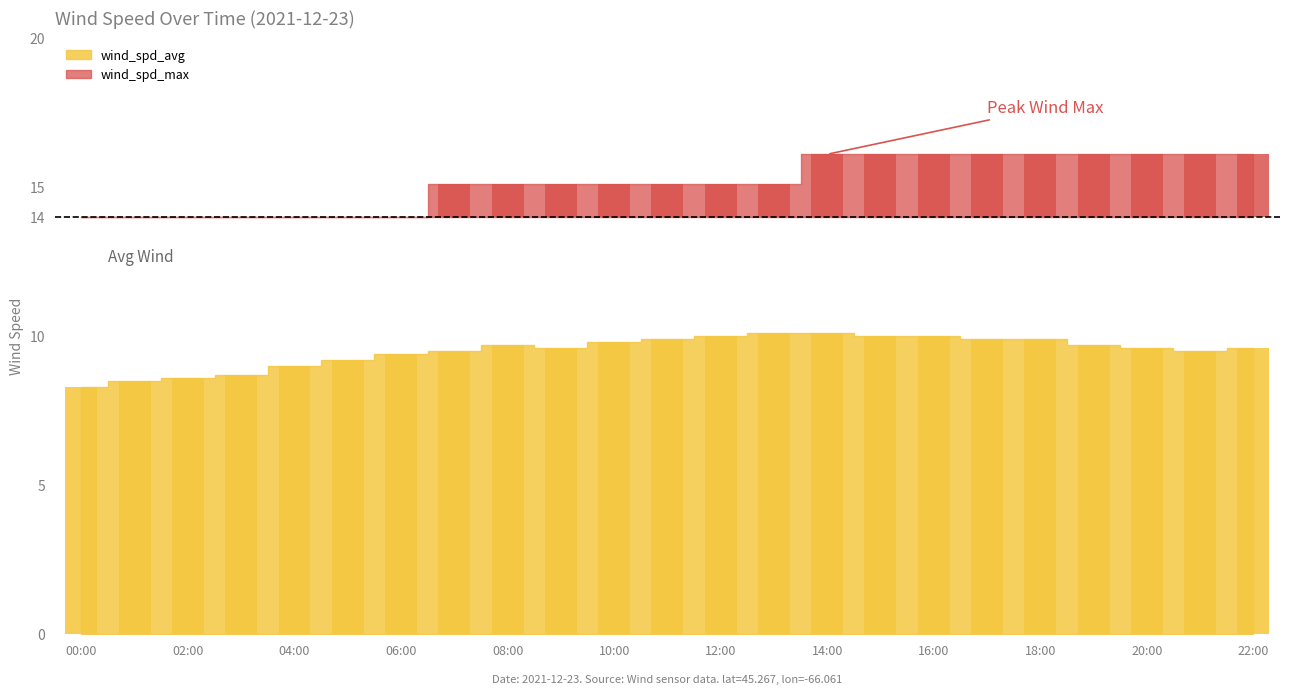

Are the bars horizontal?

No